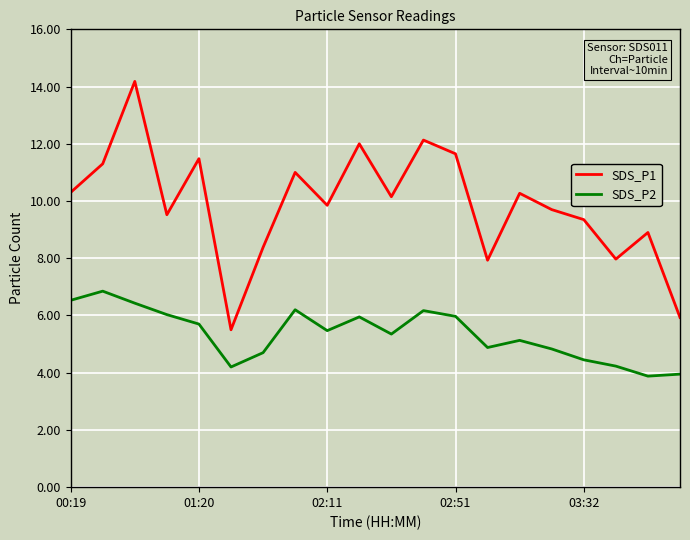

Which series has the largest range (max minus min)?

SDS_P1